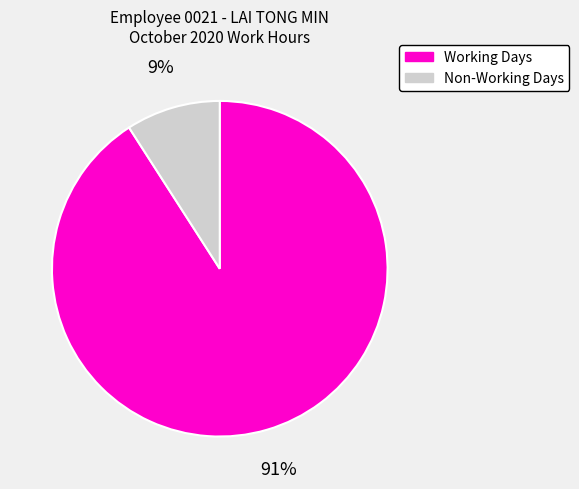

Is there any slice that represents more than half of the pie?

Yes